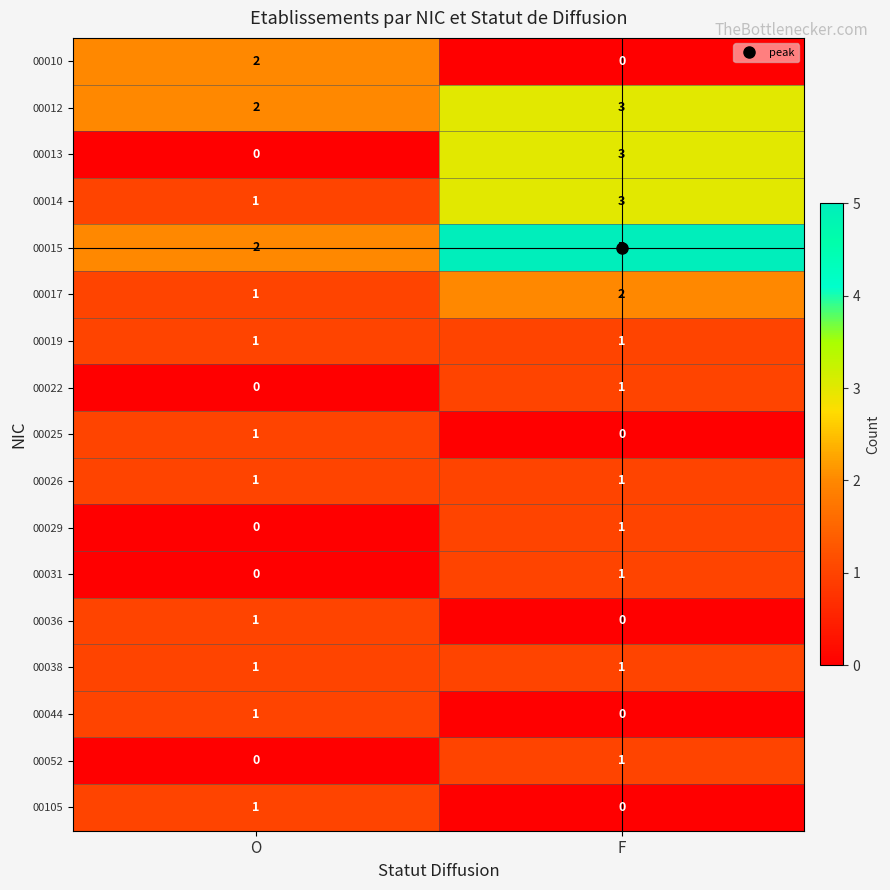

What is the difference between the maximum and minimum values in the 00013 series?

3